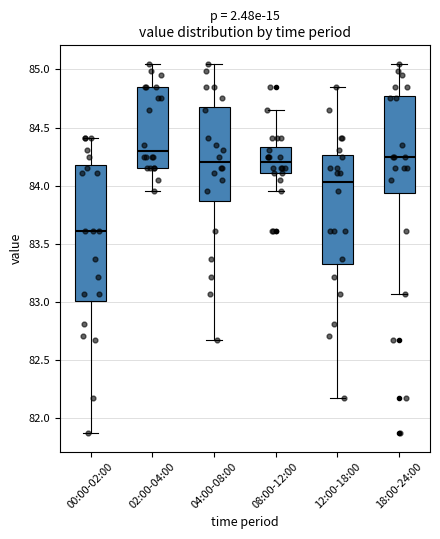

Reading left to right, read every box against the y-axis: the position of its median line, the range the box covers, and the ends of its whiskers. The values are not printed on the chart, so give them approximately, as read against the axis.

00:00-02:00: median 83.60, box 83.00 to 84.20, whiskers 81.85 to 84.40
02:00-04:00: median 84.30, box 84.15 to 84.85, whiskers 83.95 to 85.05
04:00-08:00: median 84.20, box 83.85 to 84.70, whiskers 82.65 to 85.05
08:00-12:00: median 84.20, box 84.10 to 84.35, whiskers 83.95 to 84.65
12:00-18:00: median 84.05, box 83.35 to 84.25, whiskers 82.15 to 84.85
18:00-24:00: median 84.25, box 83.95 to 84.80, whiskers 83.05 to 85.05